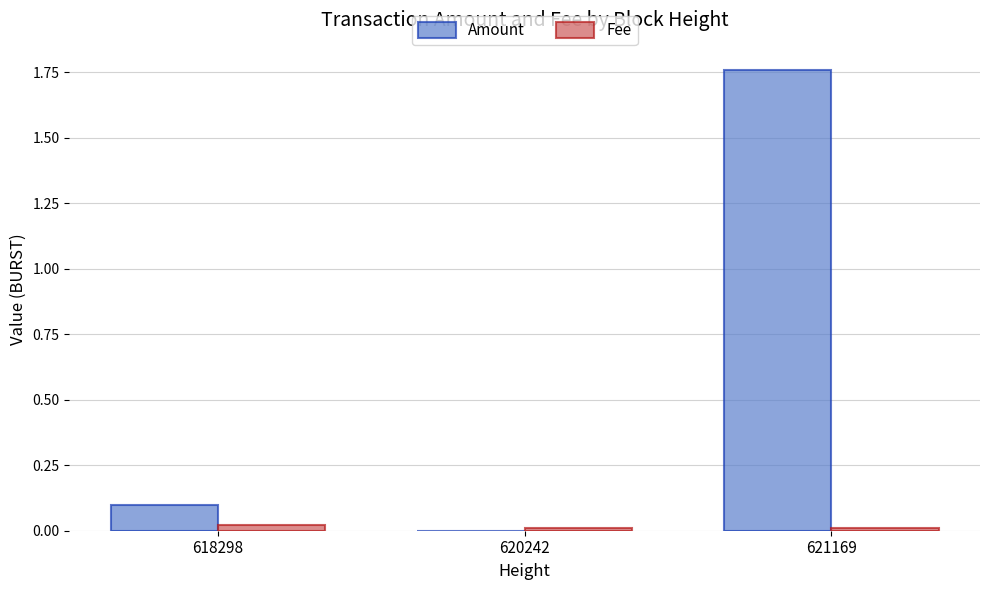

At which category is the sum across all series the highest?

621169